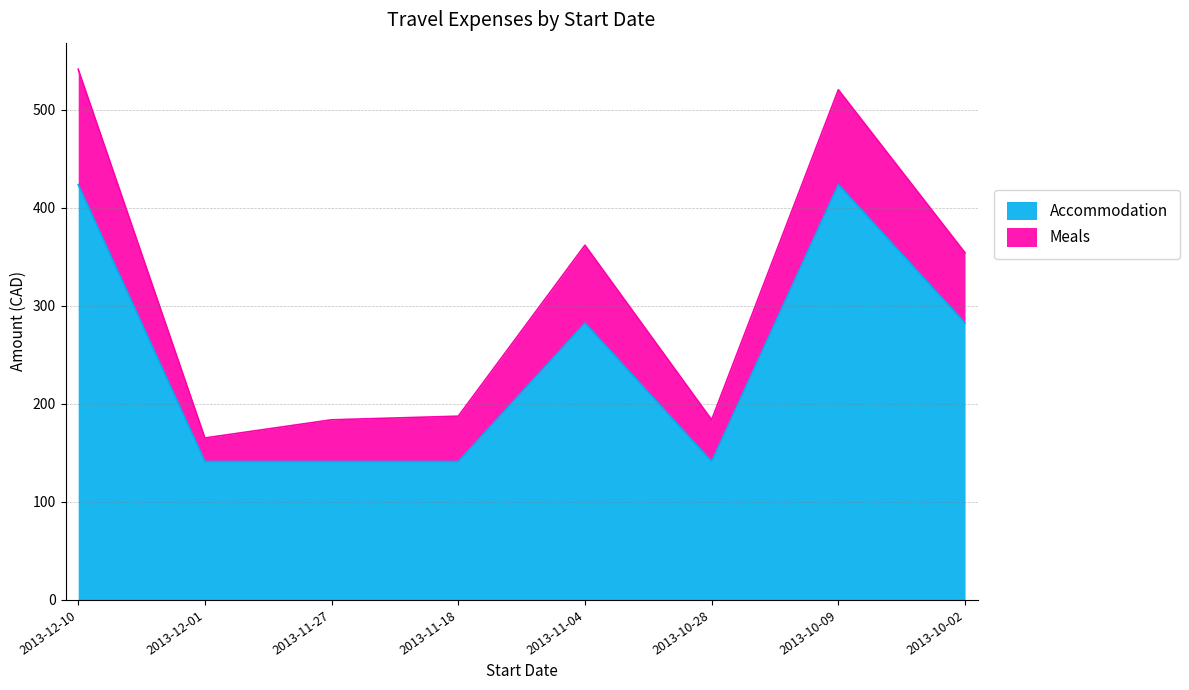

What is the value of the 1st point from the left?

423.8